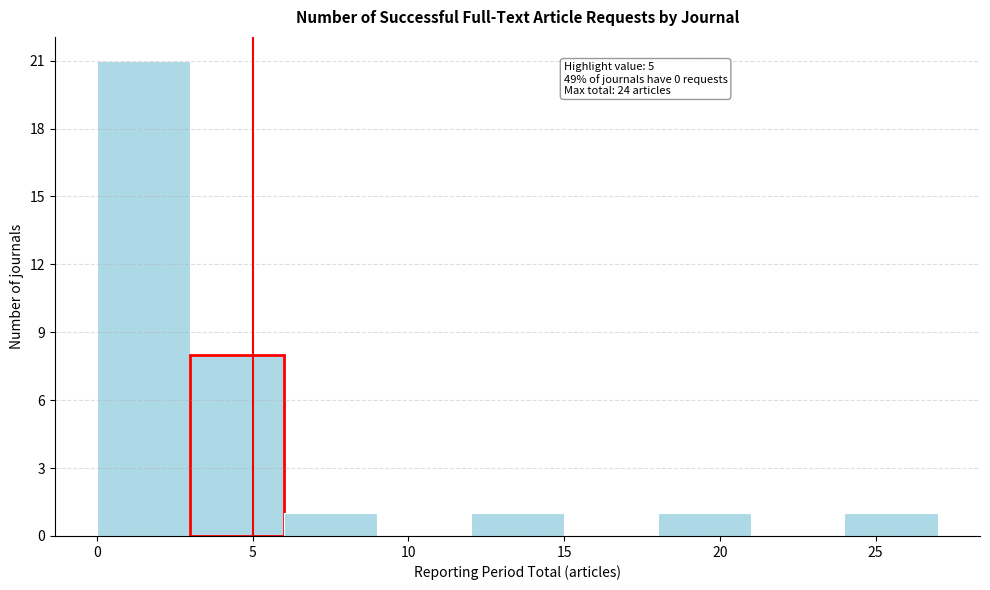

Over which range of the x-axis is the bar tallest?

0 to 3